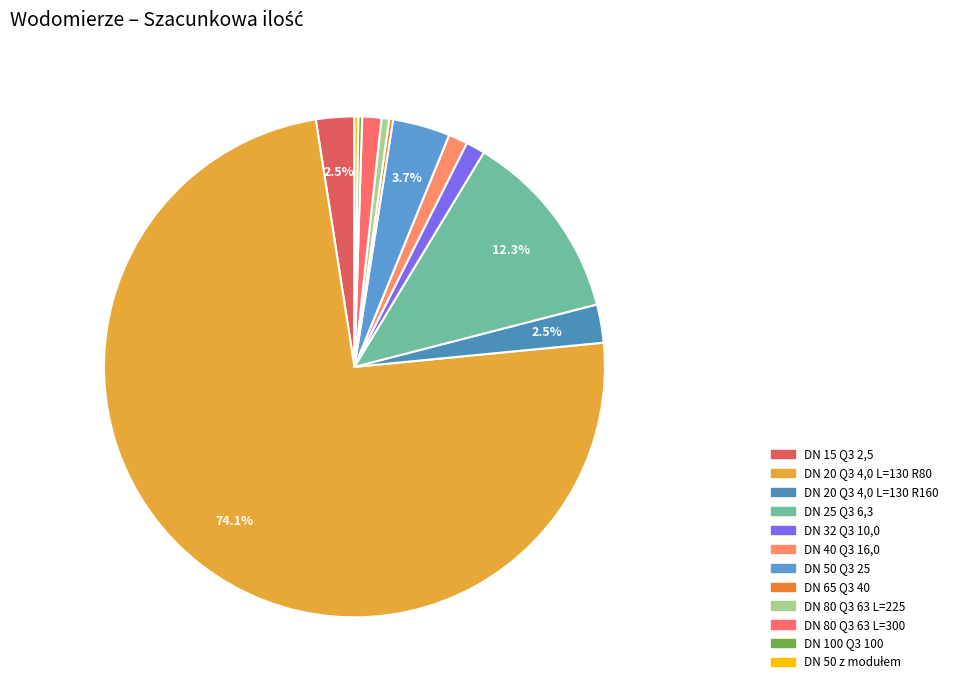

True or false: DN 15 Q3 2,5 accounts for 2% of the total.

True